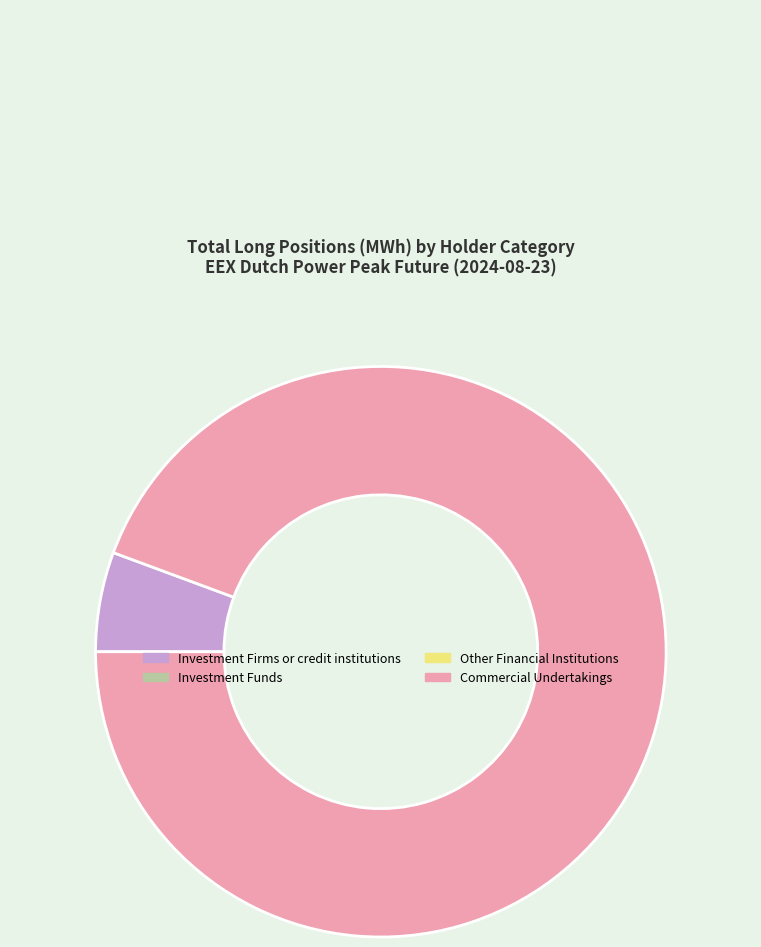

Does any single category account for the majority?

Yes